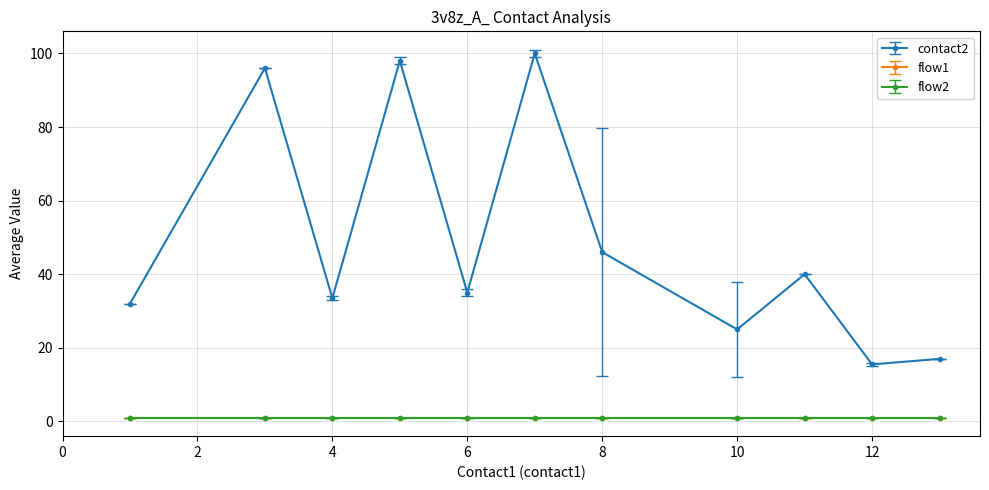

Which category has the highest value in the contact2 series?

7